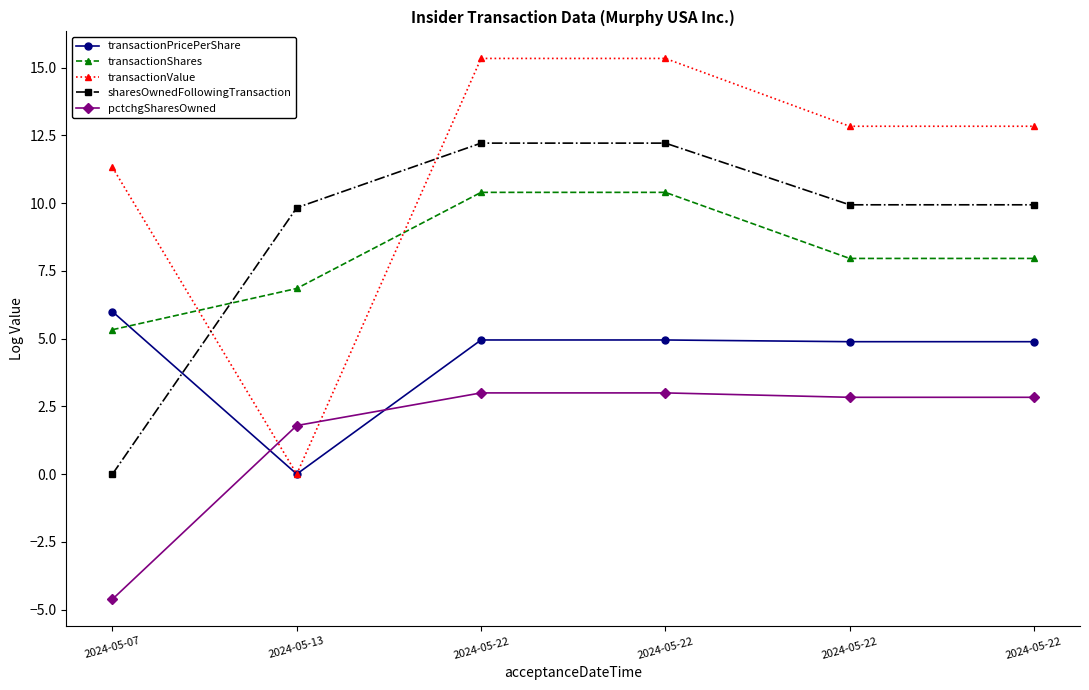

At how many categories does at least one series exceed 7?

6